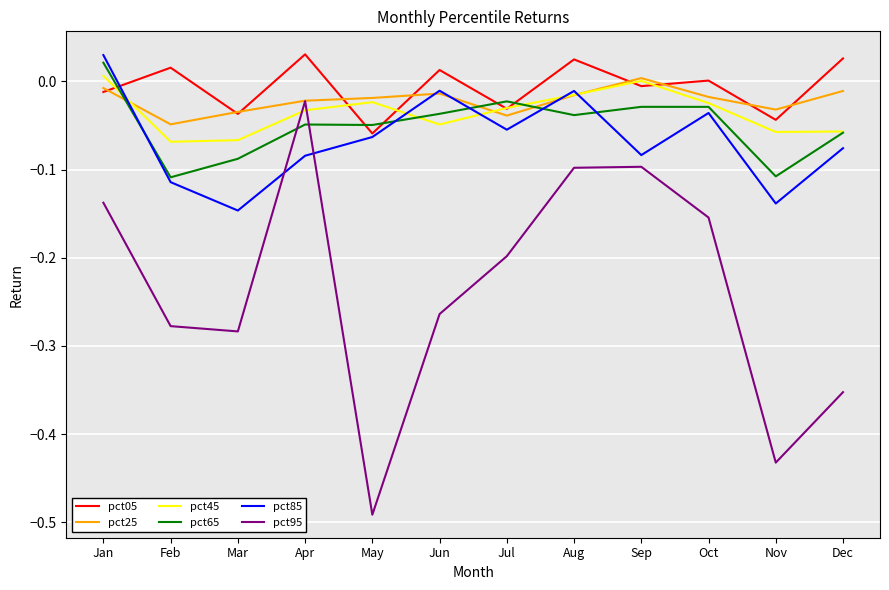

What is the total value across all series at Feb?

-0.6